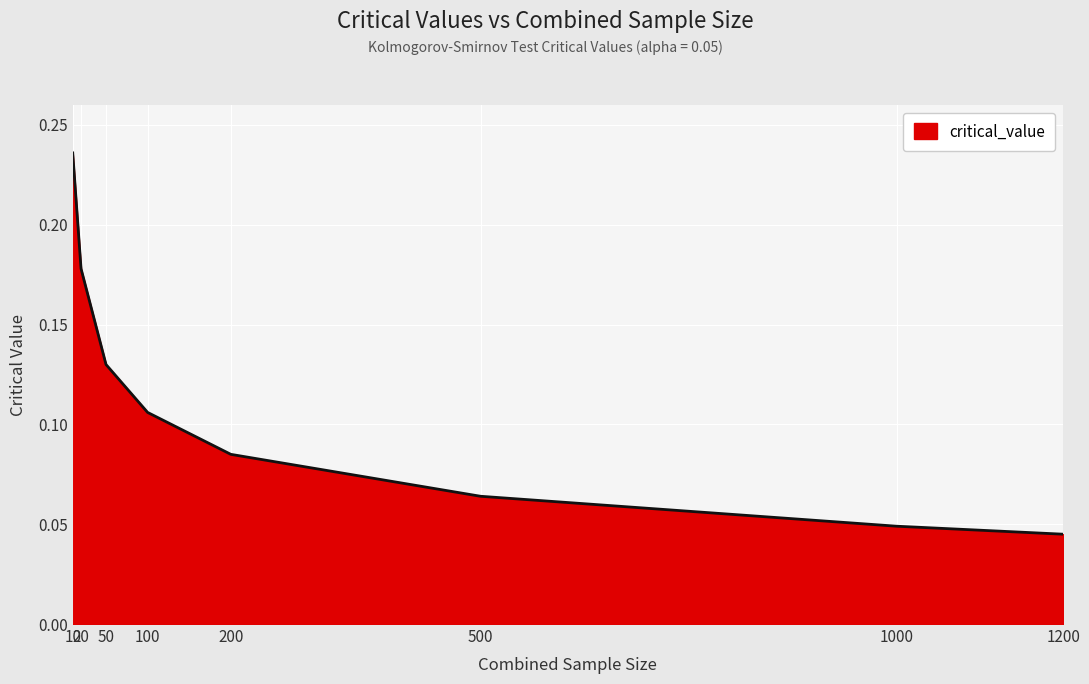

Rank the categories by value from lowest to highest.

1200, 1000, 500, 200, 100, 50, 20, 10